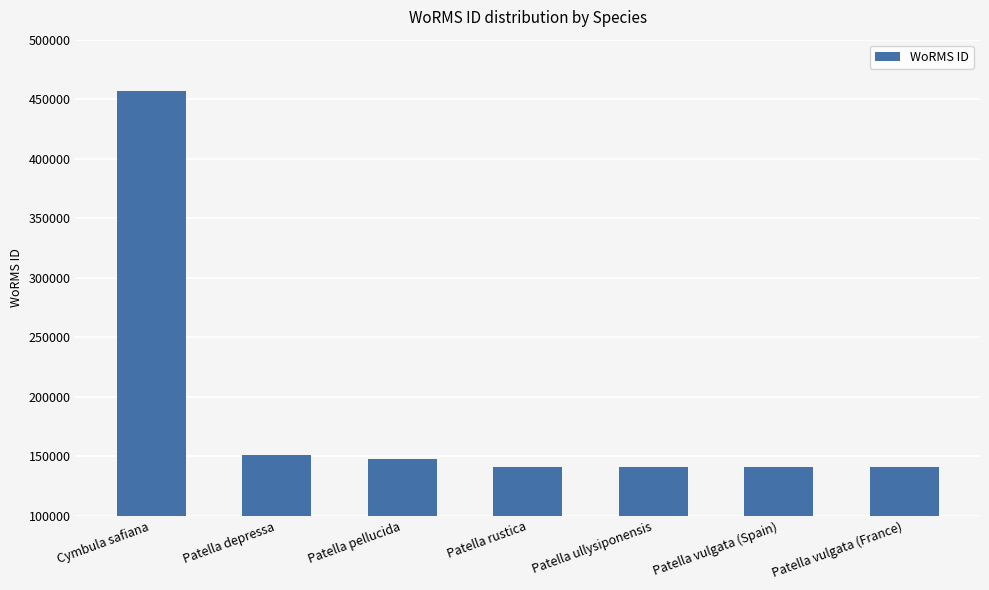

Is it true that the value at Patella ullysiponensis is 140684?

True